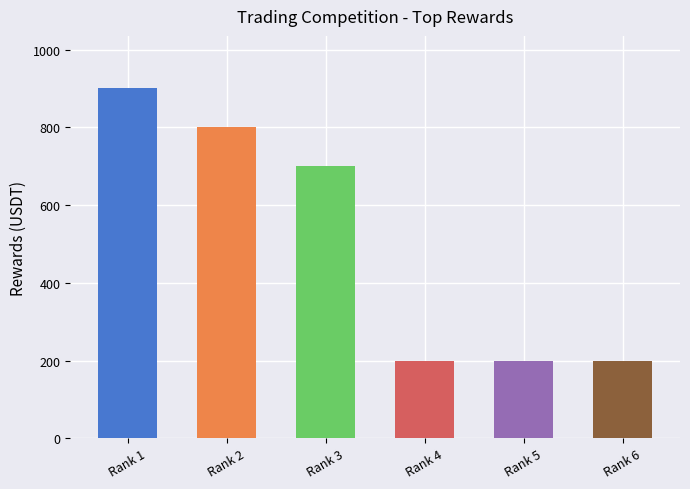

Count the values in the range 200 to 800.

5